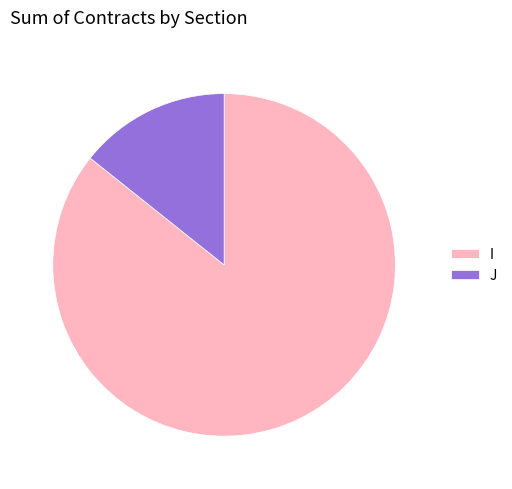

Rank the categories by value from highest to lowest.

I, J